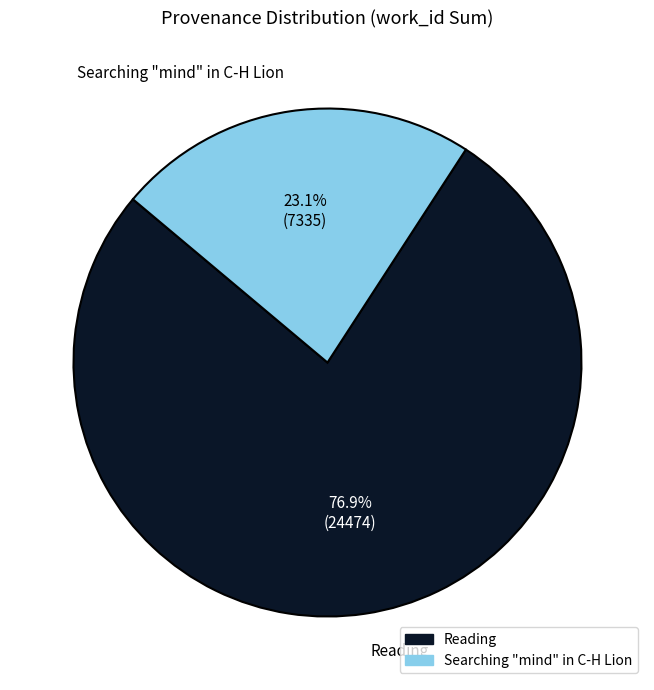

Which category accounts for the majority?

Reading